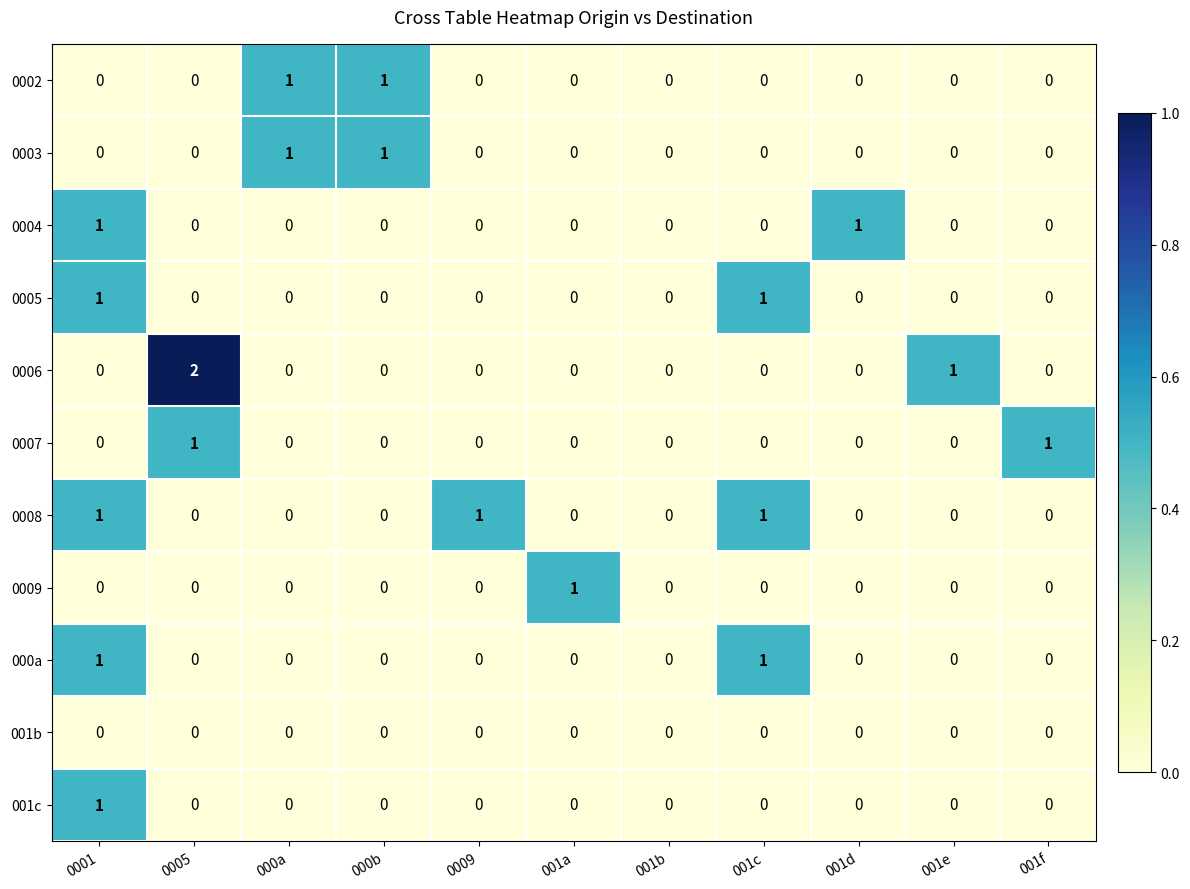

What is the sum of all 0008 values?

3